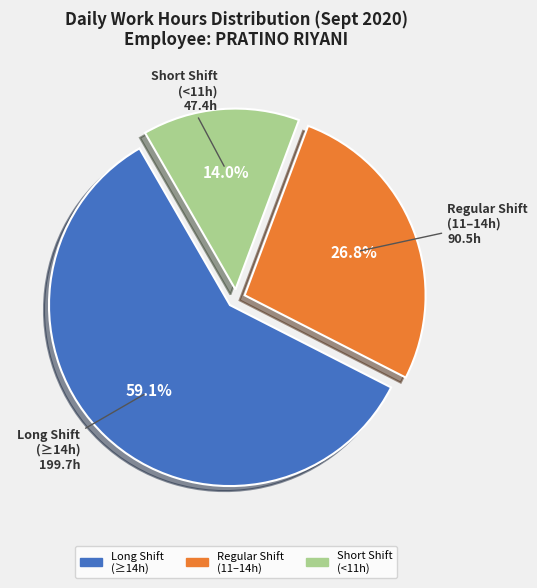

Does any single category account for the majority?

Yes